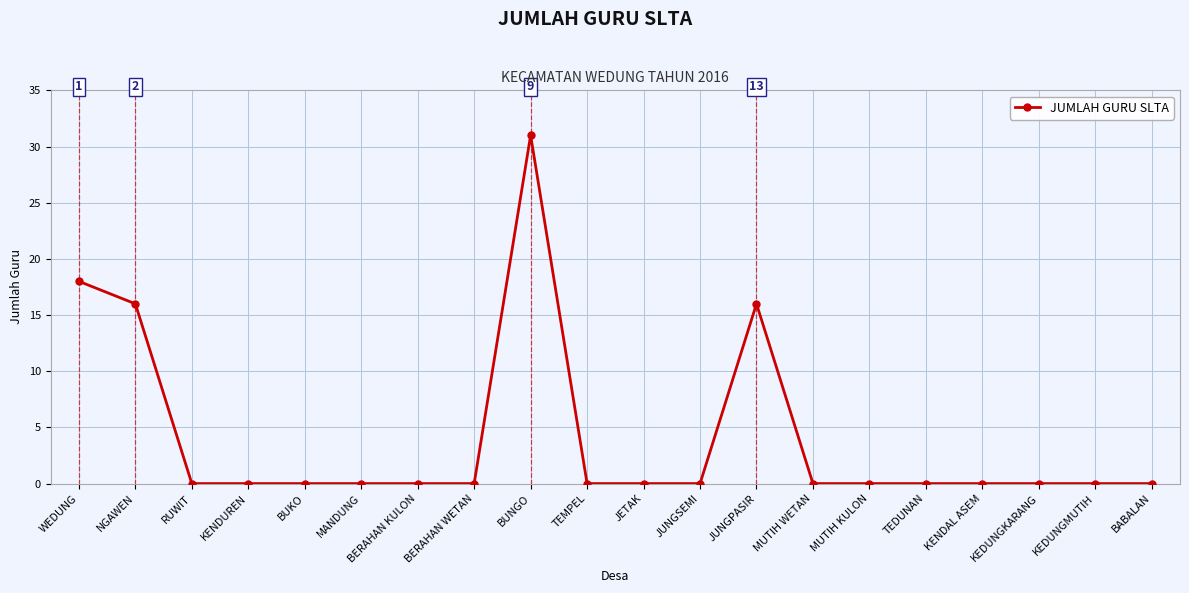

True or false: the data shows 26 at JUNGPASIR.

False